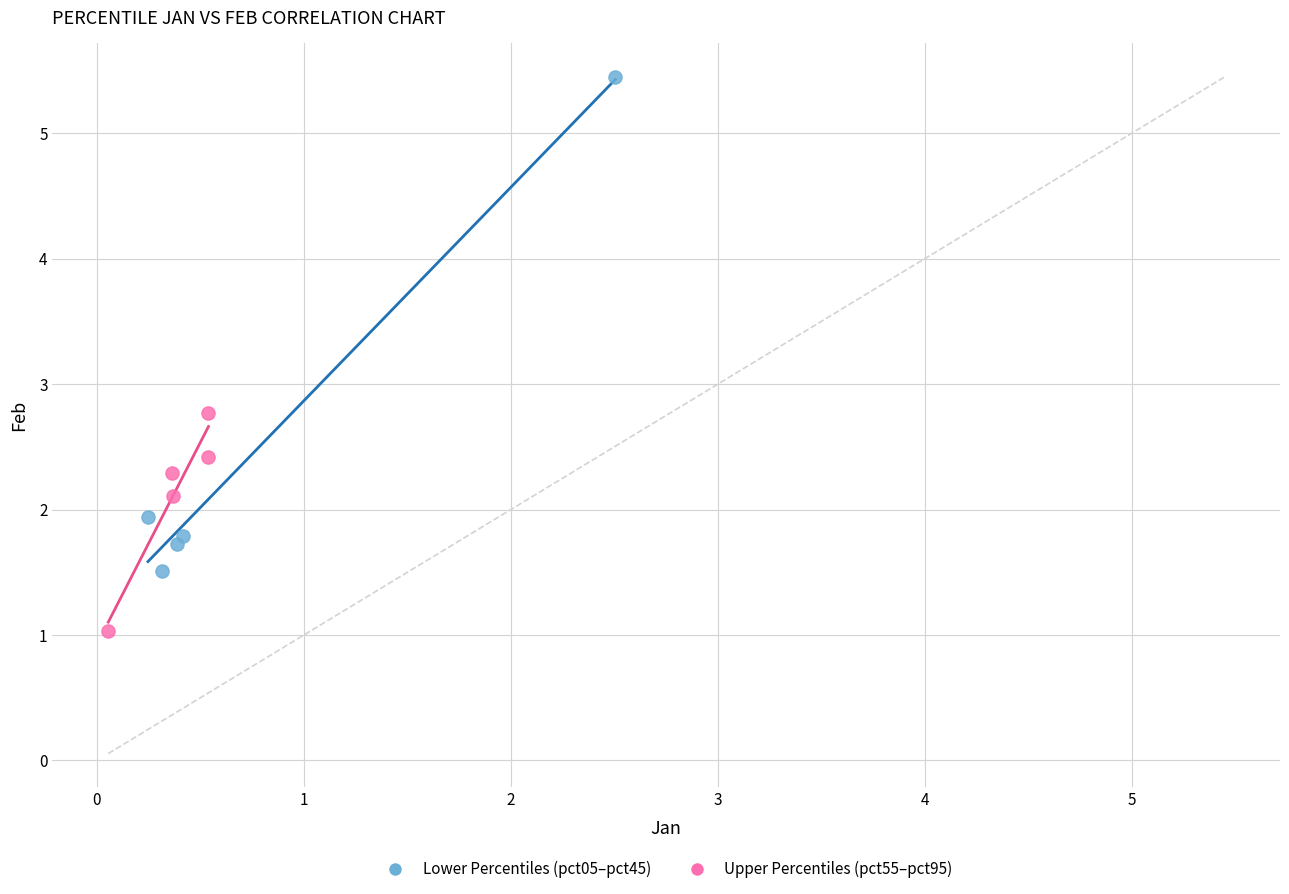

Which series has the largest Y range (max minus min)?

Lower Percentiles (pct05–pct45)